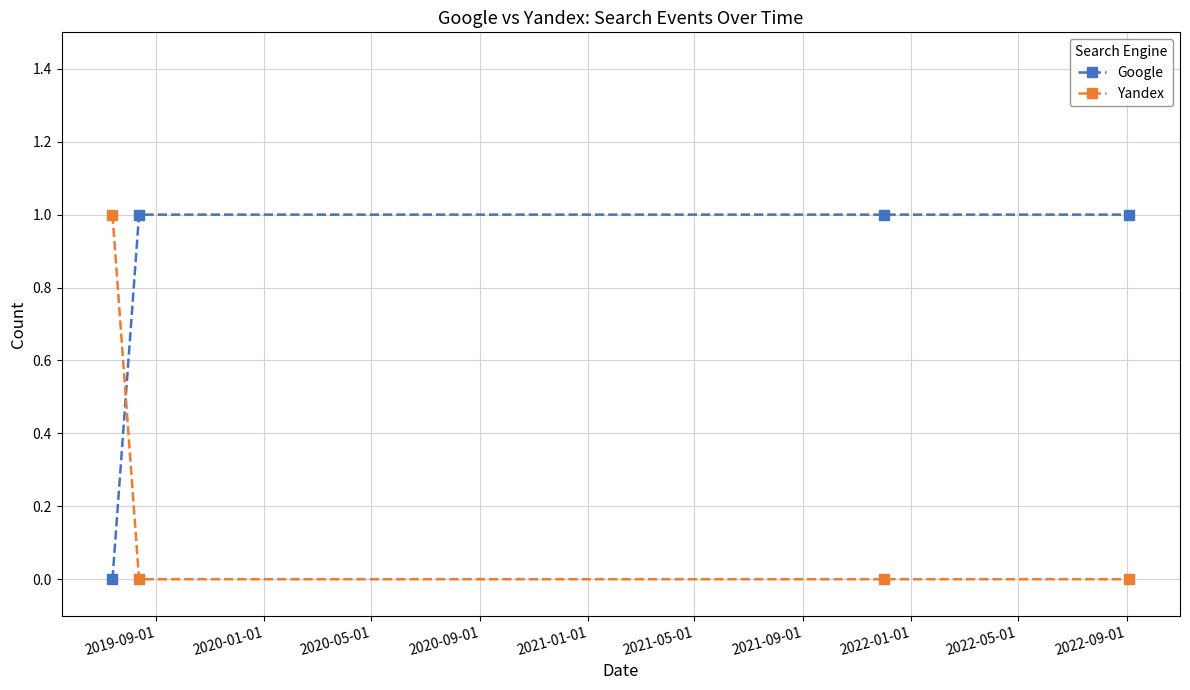

Which series has the largest total across all categories?

Google